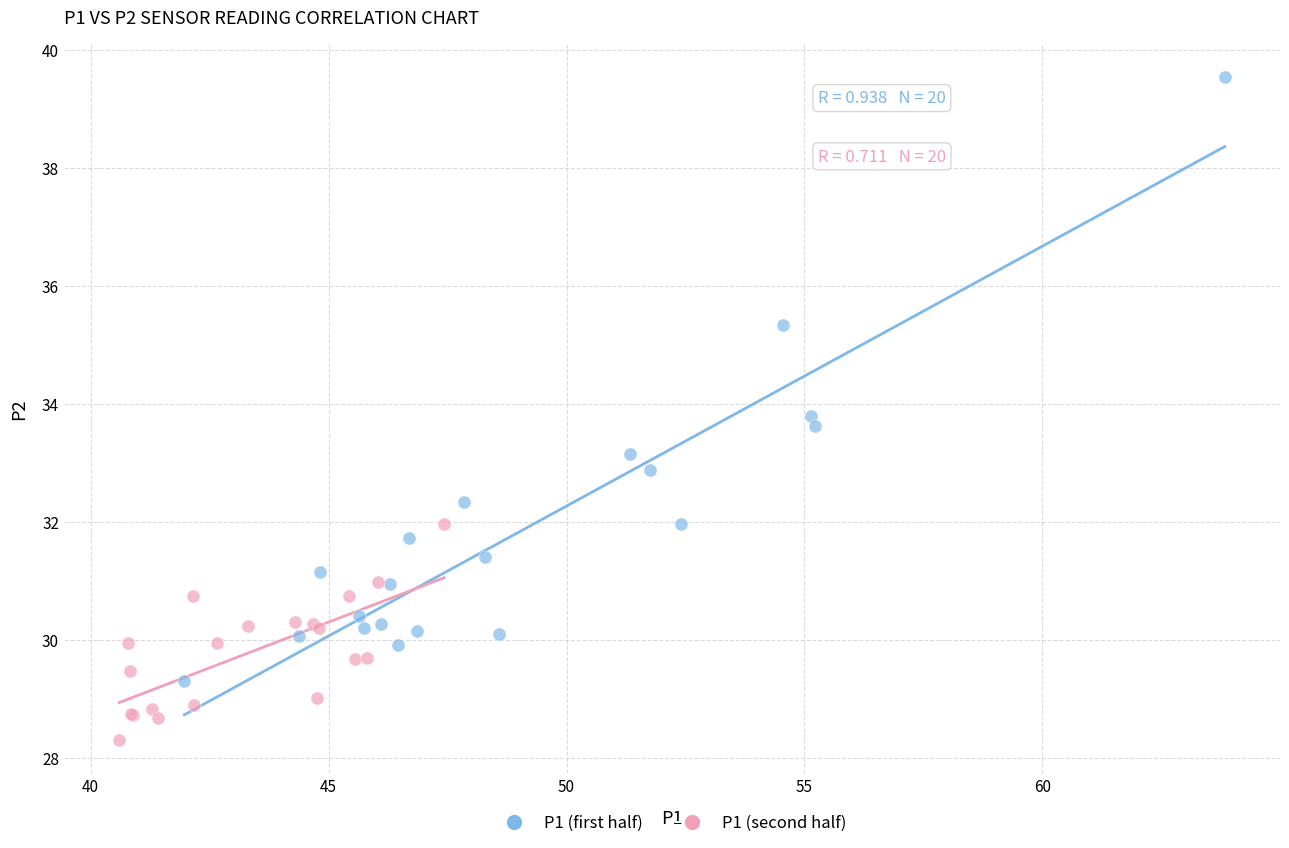

Which series reaches the maximum Y coordinate?

P1 (first half)